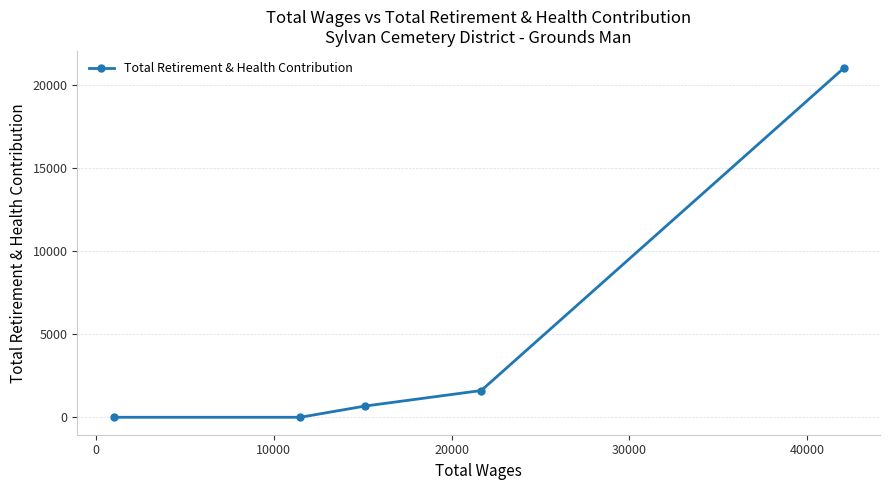

What is the maximum value shown in the chart?

21000